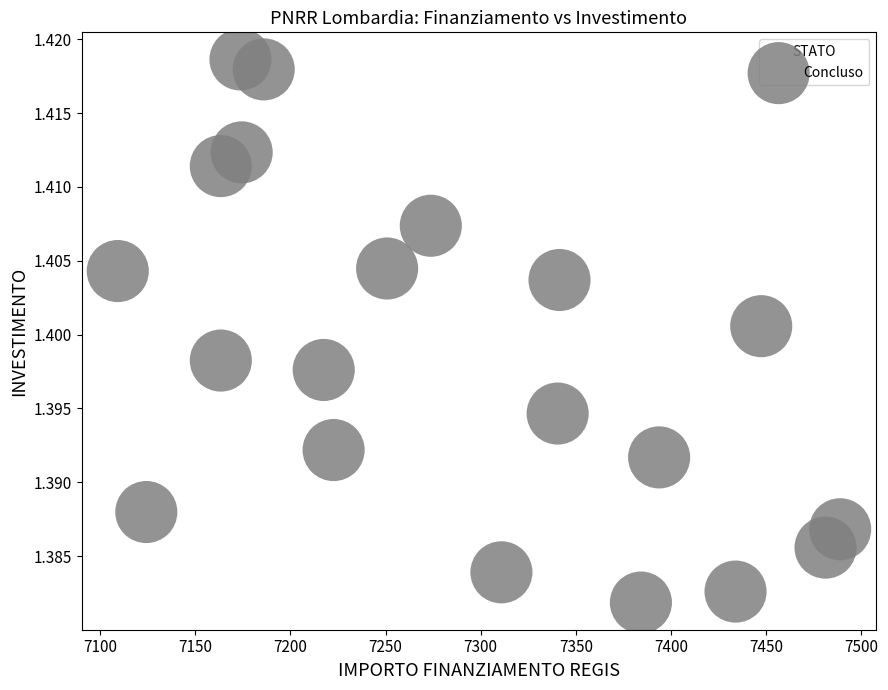

What is the range of X values (max minus min)?

379.7